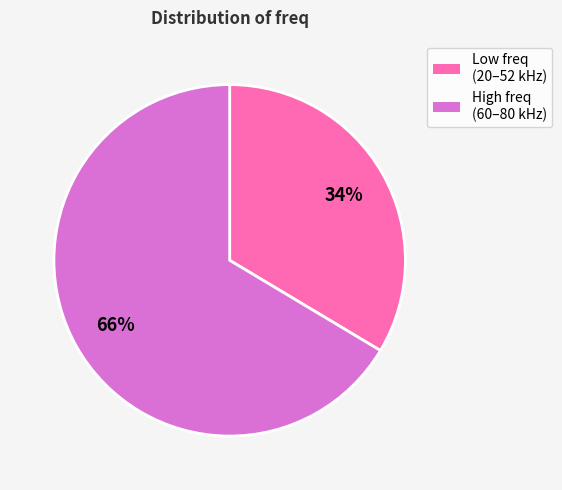

Does any single category account for the majority?

Yes